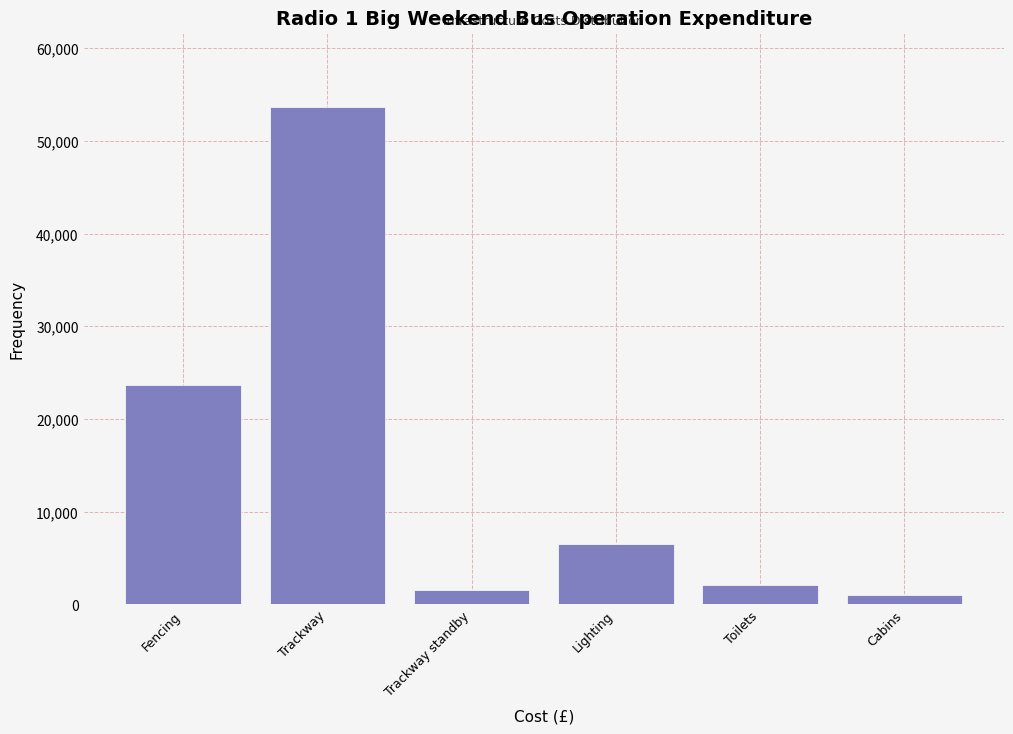

Reading left to right, transcribe all the data shown in this chart.

23700	53664	1500	6500	2110	1000